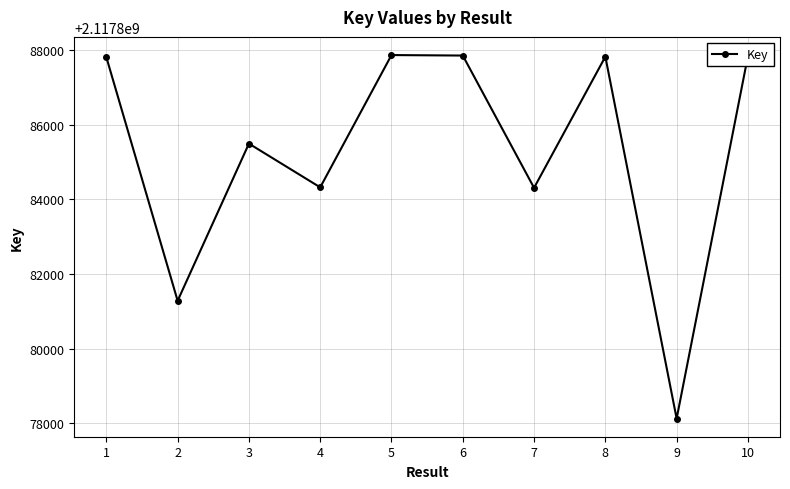

What is the value of the 7th point from the left?

2117884311